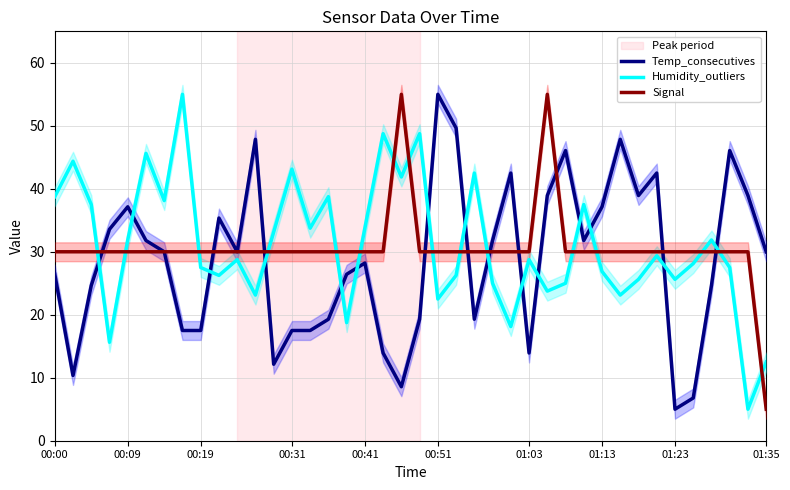

After their last crossing, which series has the higher values: Temp_consecutives or Signal?

Temp_consecutives